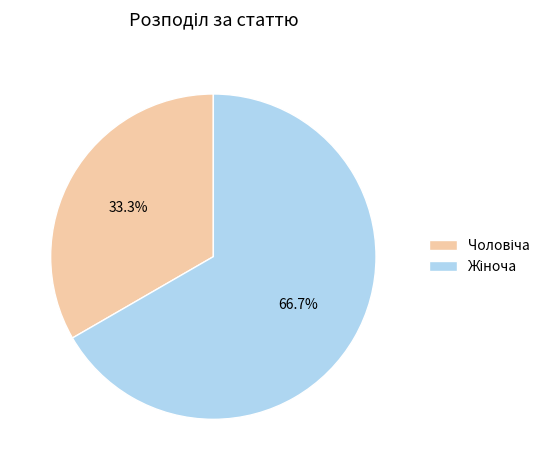

Is there a majority slice in this chart?

Yes